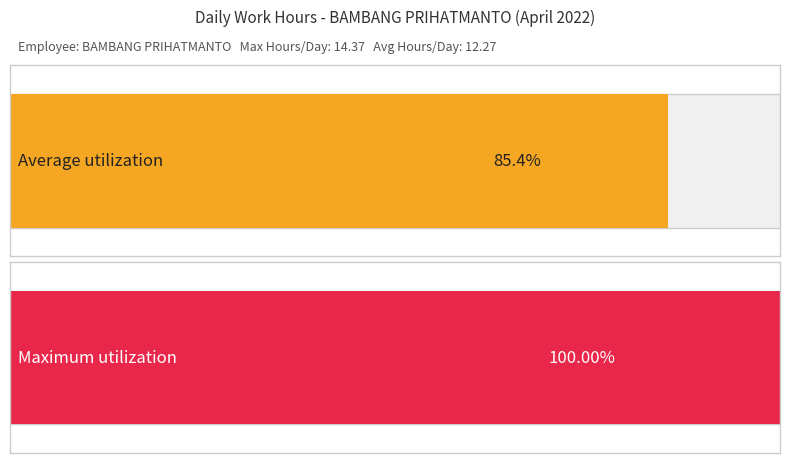

True or false: the data shows 21.4 at 5.

False